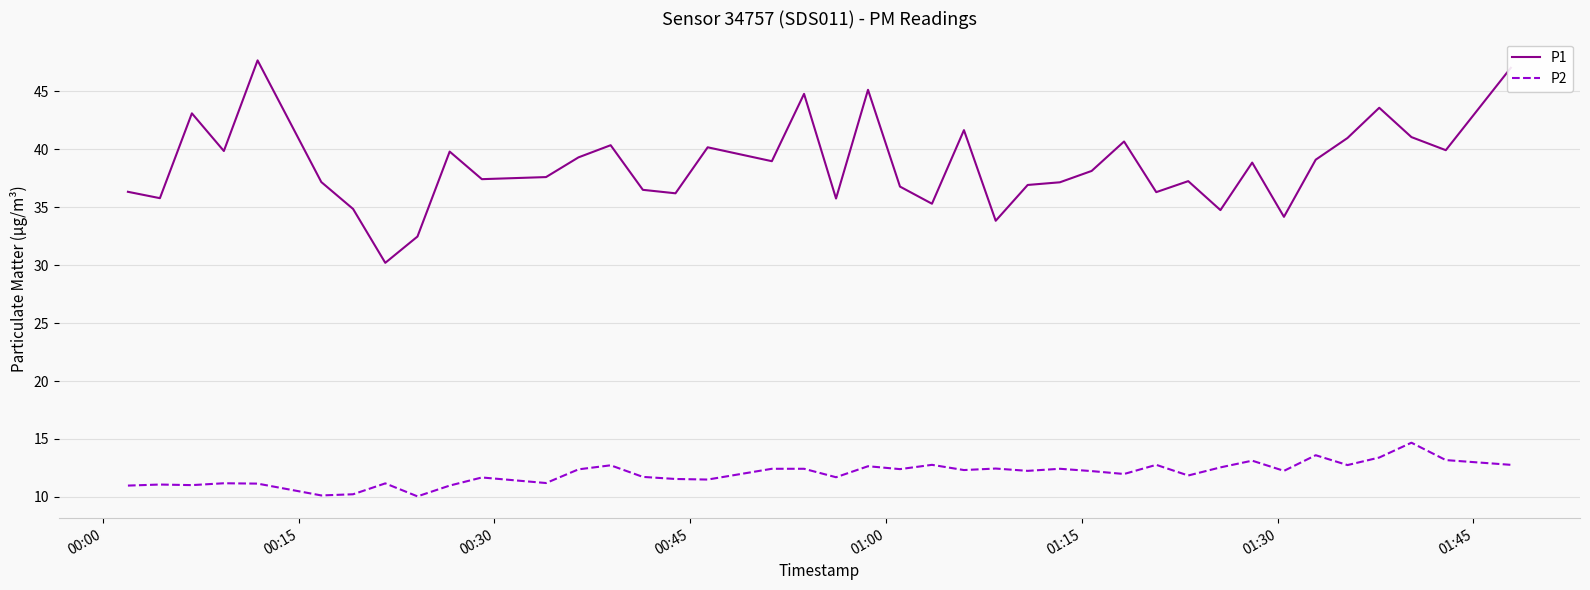

Which series has the largest range (max minus min)?

P1